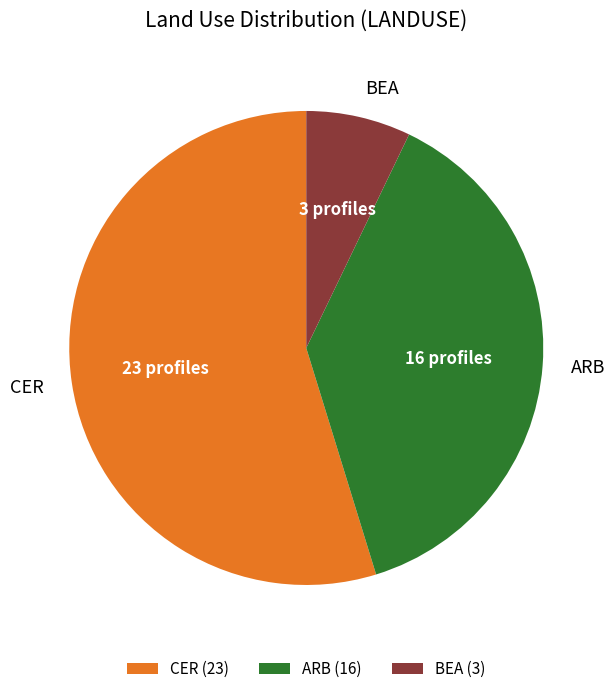

Is it true that CER is 55% of the pie?

True